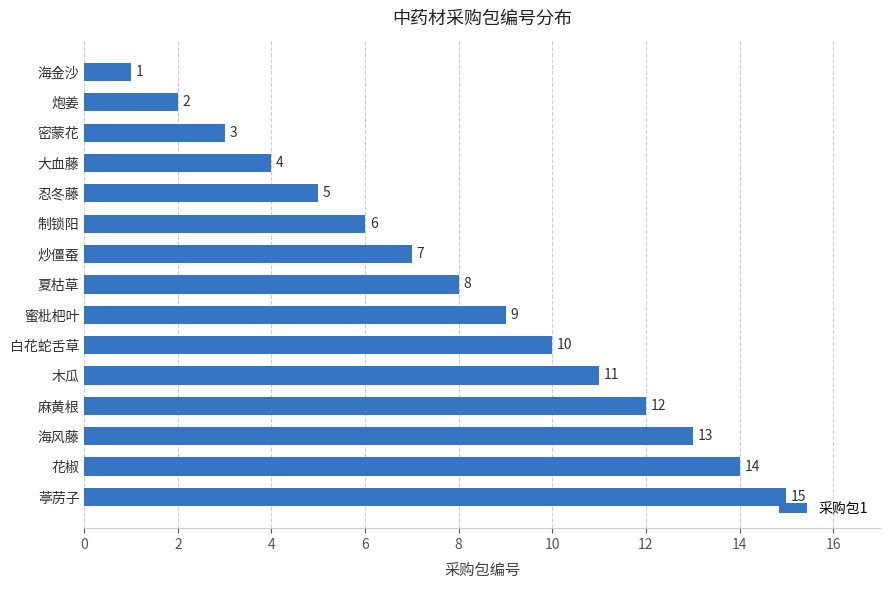

List the labels in order of value, smallest first.

海金沙, 炮姜, 密蒙花, 大血藤, 忍冬藤, 制锁阳, 炒僵蚕, 夏枯草, 蜜枇杷叶, 白花蛇舌草, 木瓜, 麻黄根, 海风藤, 花椒, 葶苈子